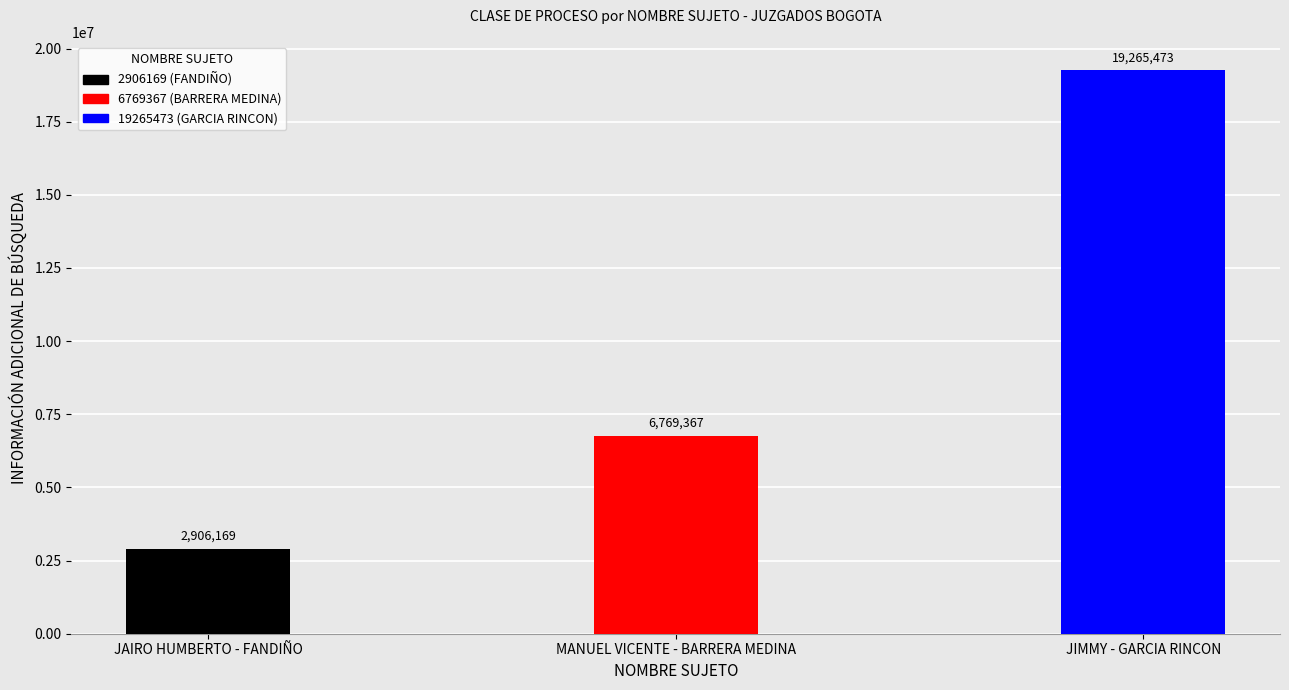

Rank the categories by value from highest to lowest.

JIMMY - GARCIA RINCON, MANUEL VICENTE - BARRERA MEDINA, JAIRO HUMBERTO - FANDIÑO